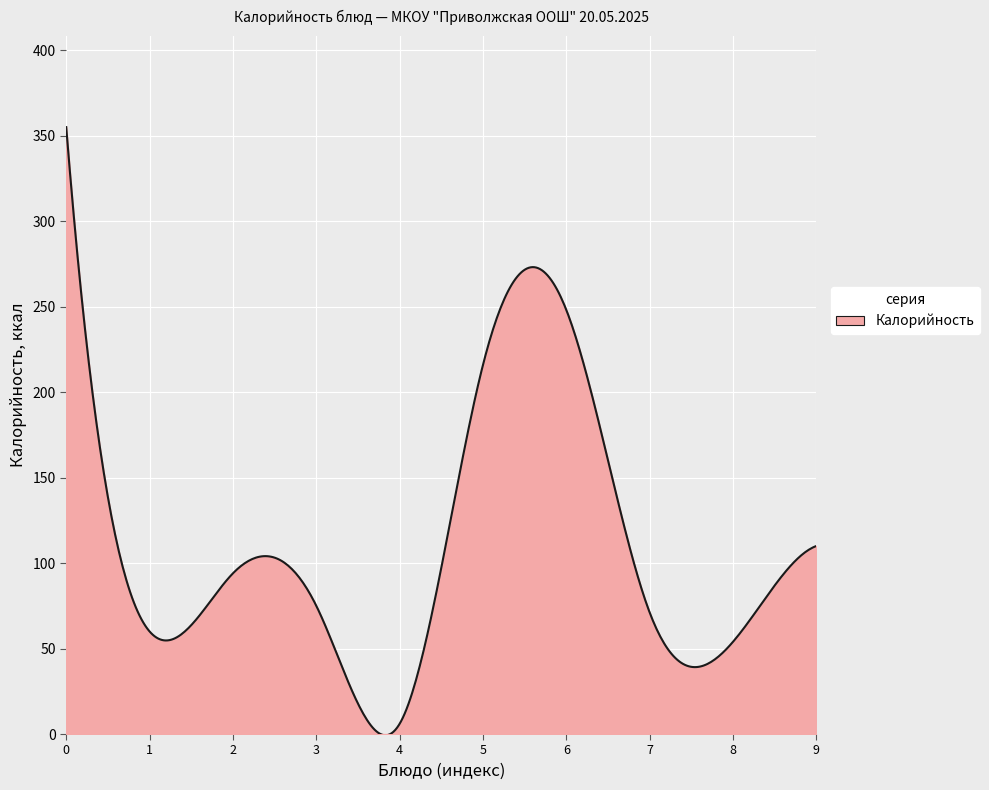

What is the difference between the maximum and minimum values?

355.7